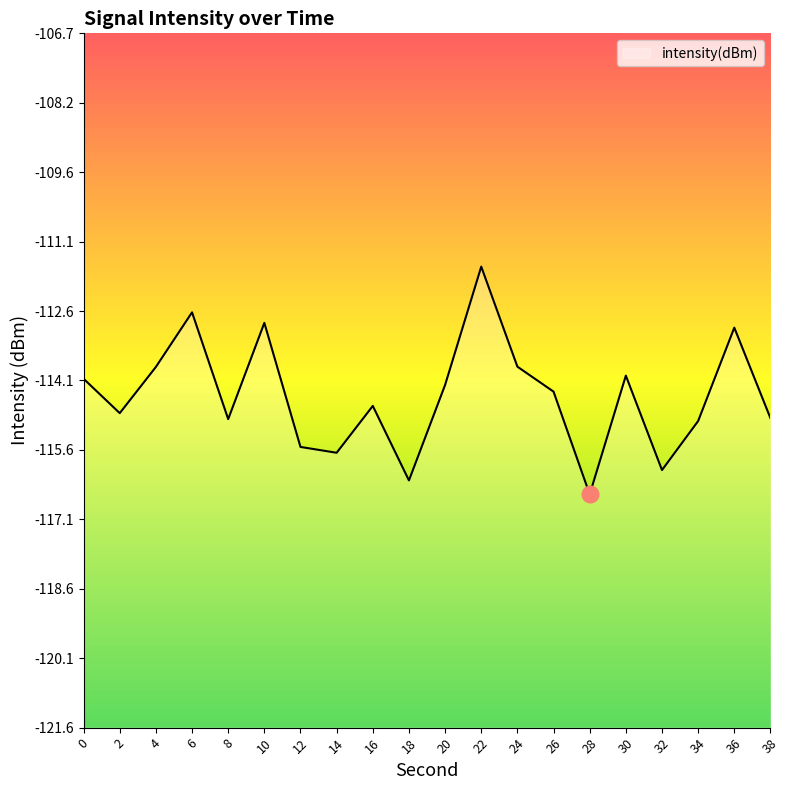

Reading left to right, extract all data points from this chart.

-114.1	-114.8	-113.8	-112.7	-114.9	-112.9	-115.5	-115.7	-114.7	-116.3	-114.2	-111.7	-113.8	-114.4	-116.6	-114.0	-116.0	-115.0	-113.0	-114.9